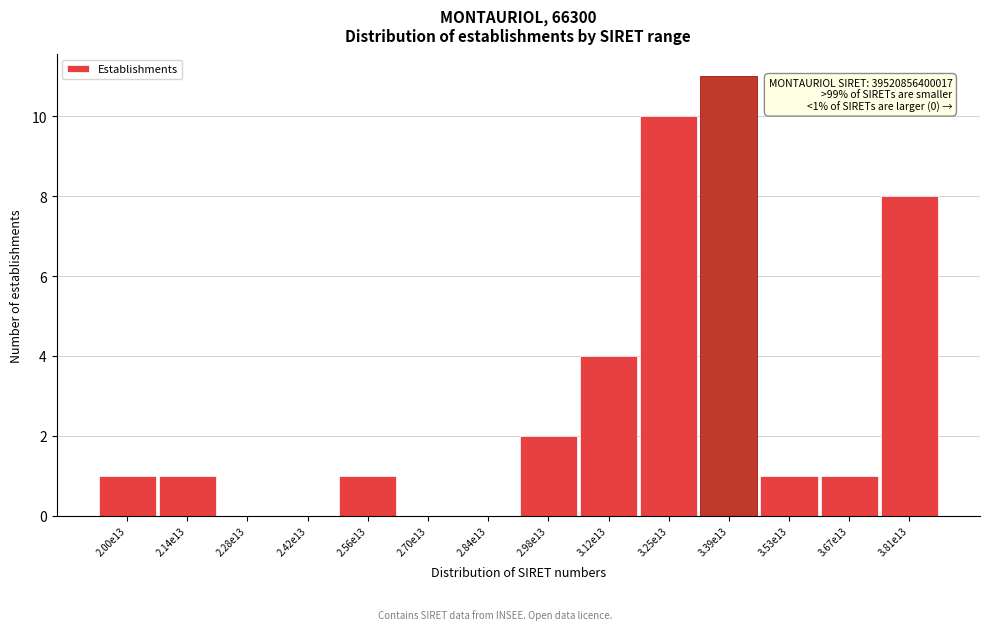

Reading left to right, extract all data points from this chart.

2.00e13=1	2.14e13=1	2.28e13=0	2.42e13=0	2.56e13=1	2.70e13=0	2.84e13=0	2.98e13=2	3.12e13=4	3.25e13=10	3.39e13=11	3.53e13=1	3.67e13=1	3.81e13=8